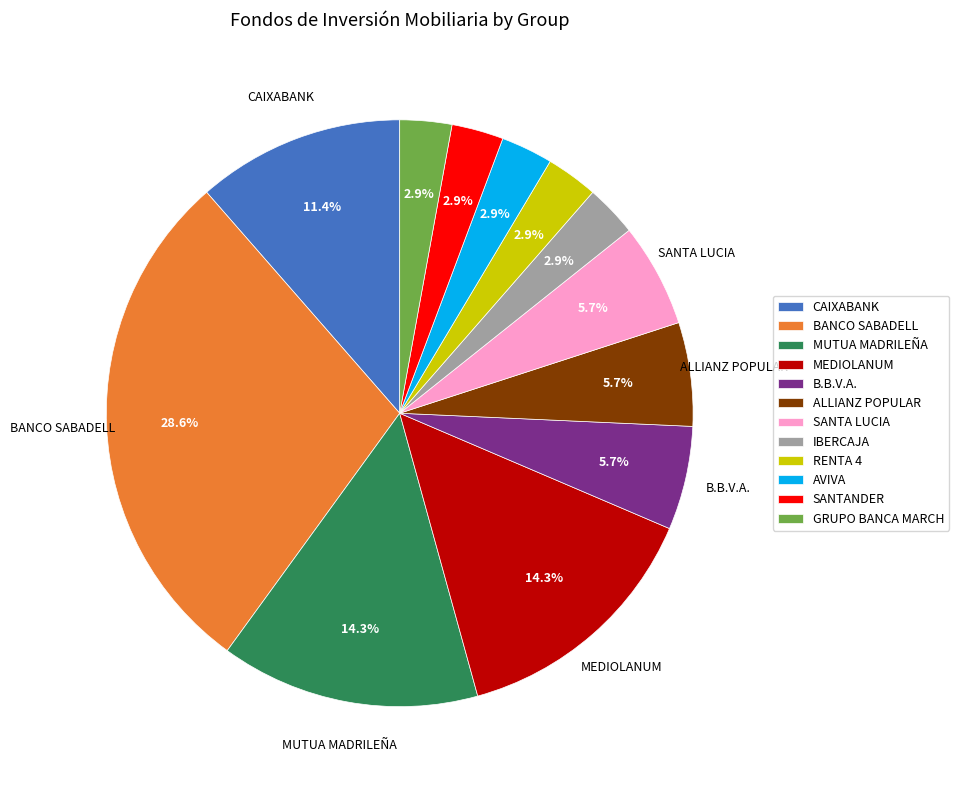

Does SANTANDER account for over 50% of the chart?

No